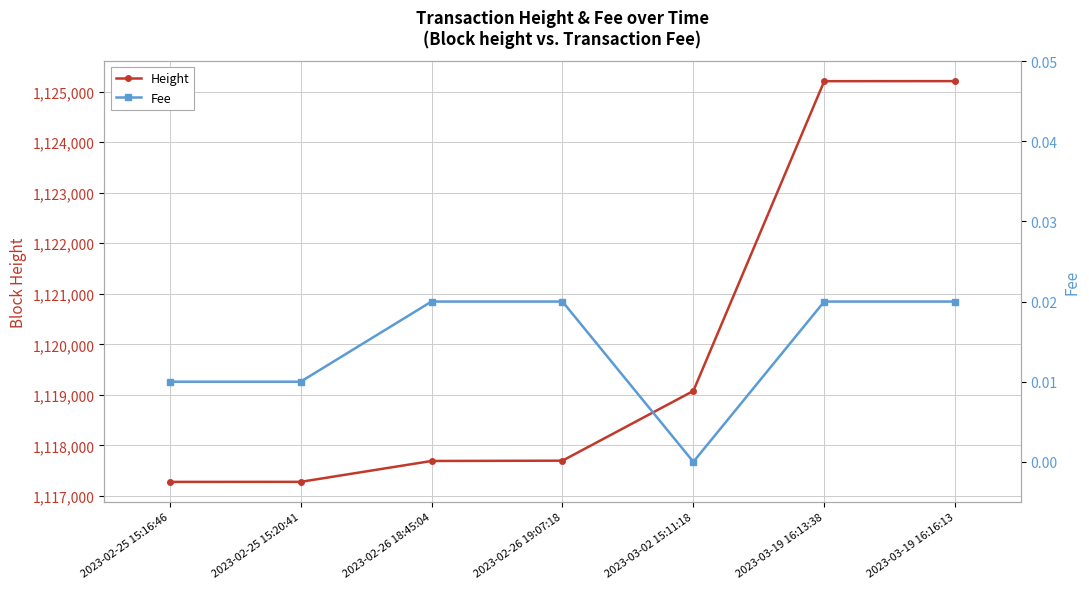

How many lines are shown in the chart?

2